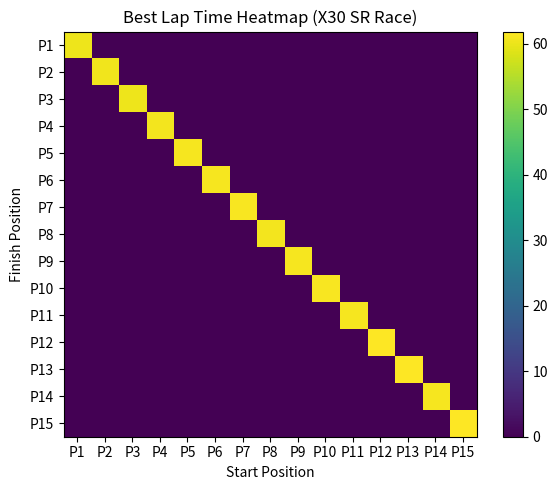

Which has a higher value, P13 or P7?

P13